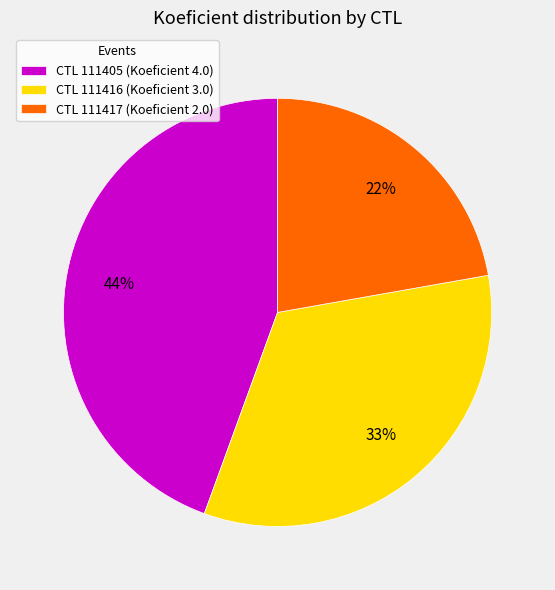

Count the number of slices in the pie.

3